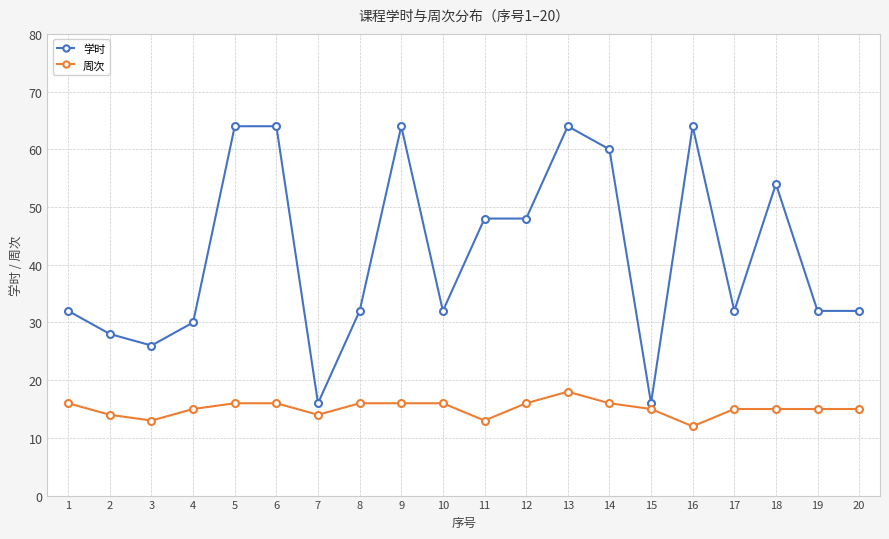

List the series in order of their overall mean, highest first.

学时, 周次